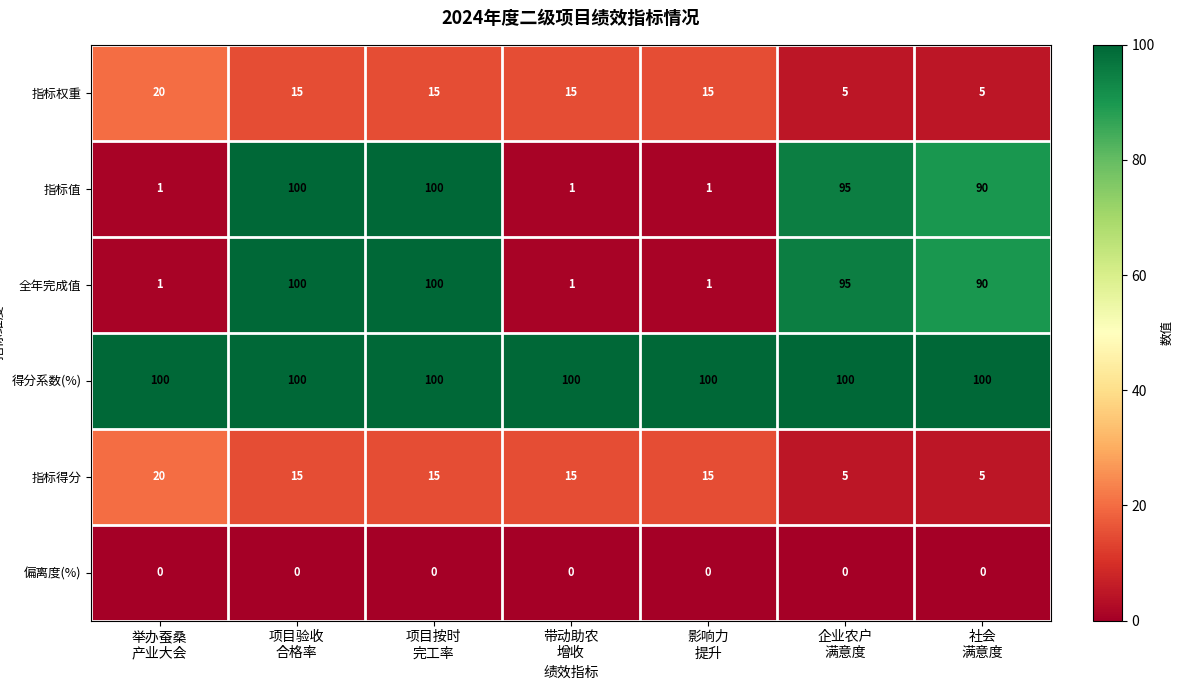

Which series has the largest total across all categories?

得分系数(%)